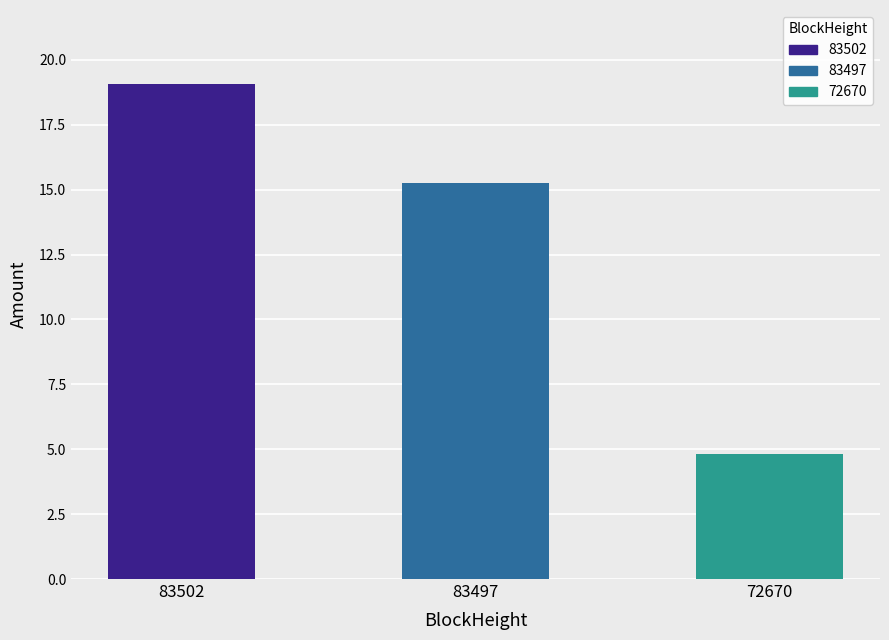

Are the bars grouped side by side (vs. stacked)?

No